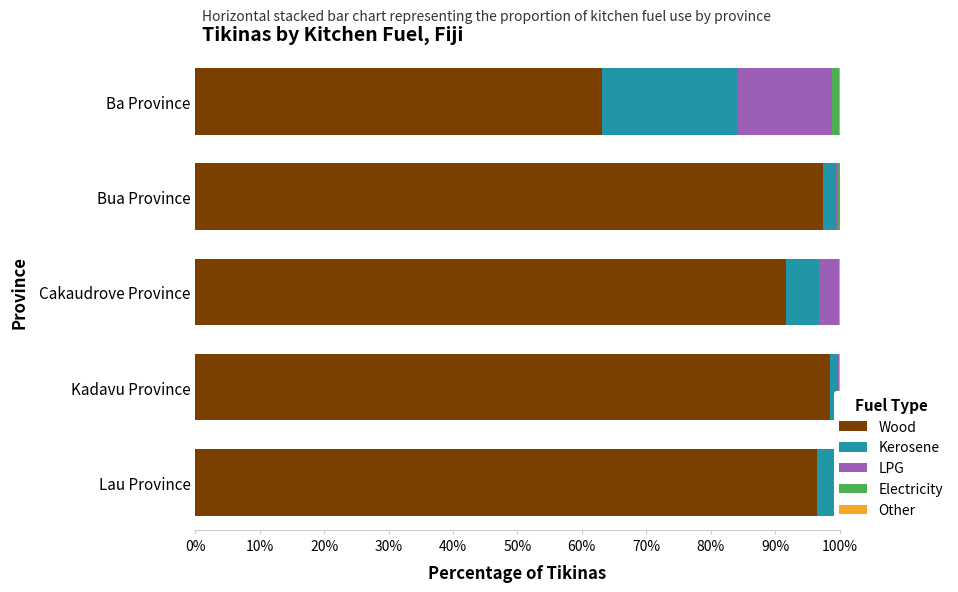

At which label is Wood closest to 80?

Cakaudrove Province